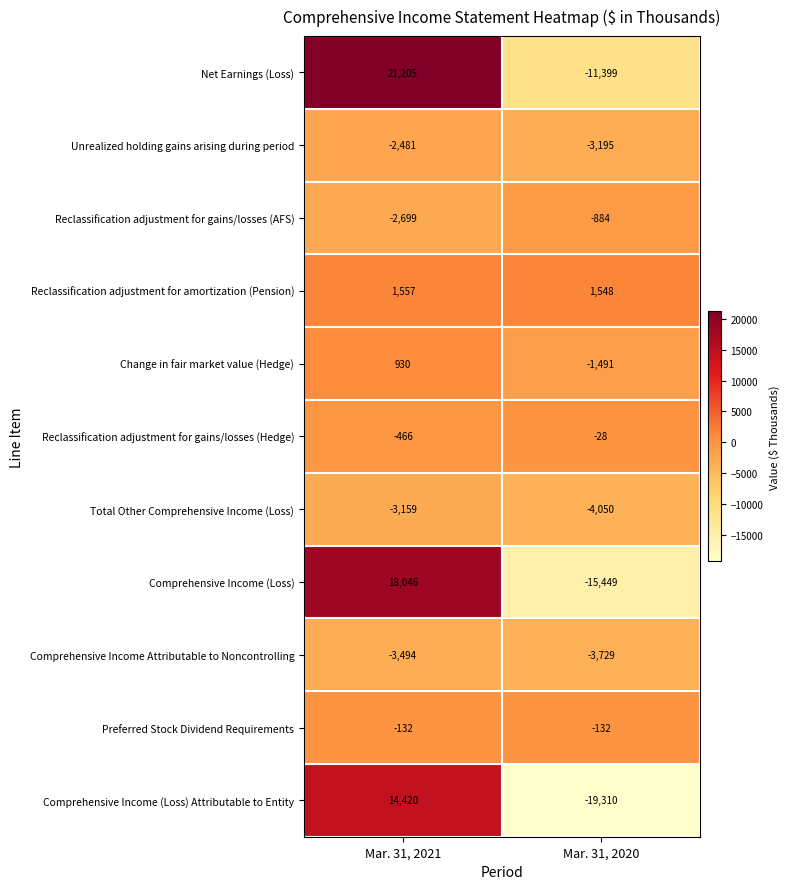

List the series in order of their peak value, highest first.

Net Earnings (Loss), Comprehensive Income (Loss), Comprehensive Income (Loss) Attributable to Entity, Reclassification adjustment for amortization (Pension), Change in fair market value (Hedge), Reclassification adjustment for gains/losses (Hedge), Preferred Stock Dividend Requirements, Reclassification adjustment for gains/losses (AFS), Unrealized holding gains arising during period, Total Other Comprehensive Income (Loss), Comprehensive Income Attributable to Noncontrolling